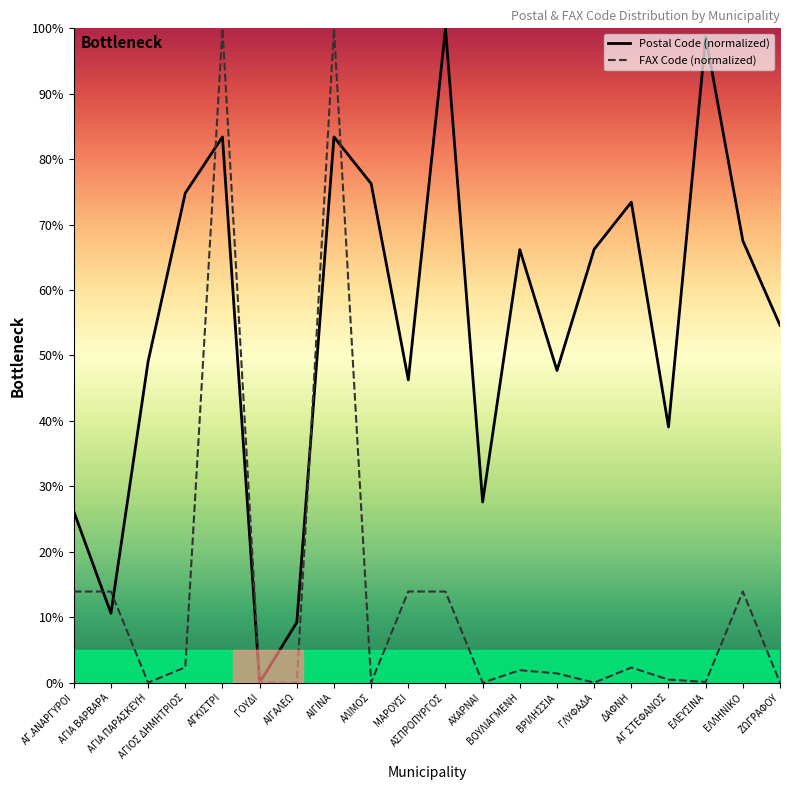

What is the difference between the Postal Code (normalized) values at ΕΛΛΗΝΙΚΟ and ΑΓ.ΑΝΑΡΓΥΡΟΙ?

41.4